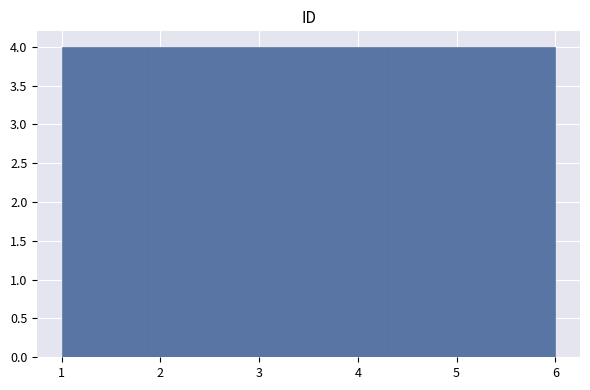

Reading left to right, list every bar in this chart as the range it spans on the x-axis followed by its height. Neither the bar edges nor the heights are printed on the chart, so give them approximately, as read against the axes.

1.0 to 1.8: 4
1.8 to 2.7: 4
2.7 to 3.5: 4
3.5 to 4.3: 4
4.3 to 5.2: 4
5.2 to 6.0: 4